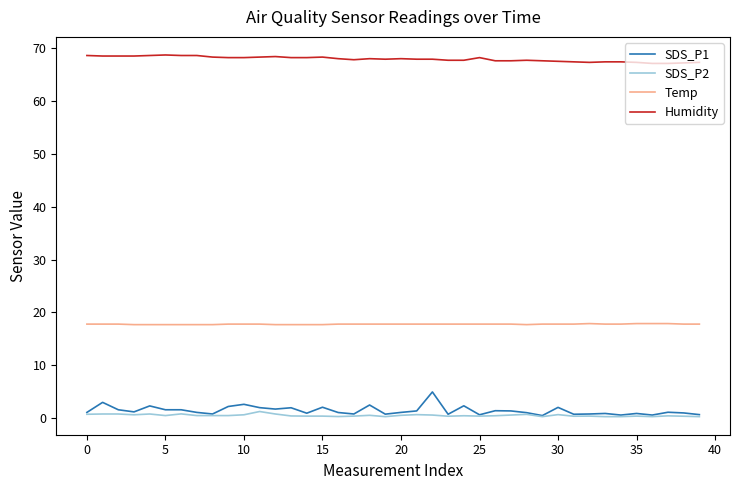

Which series has the largest range (max minus min)?

SDS_P1